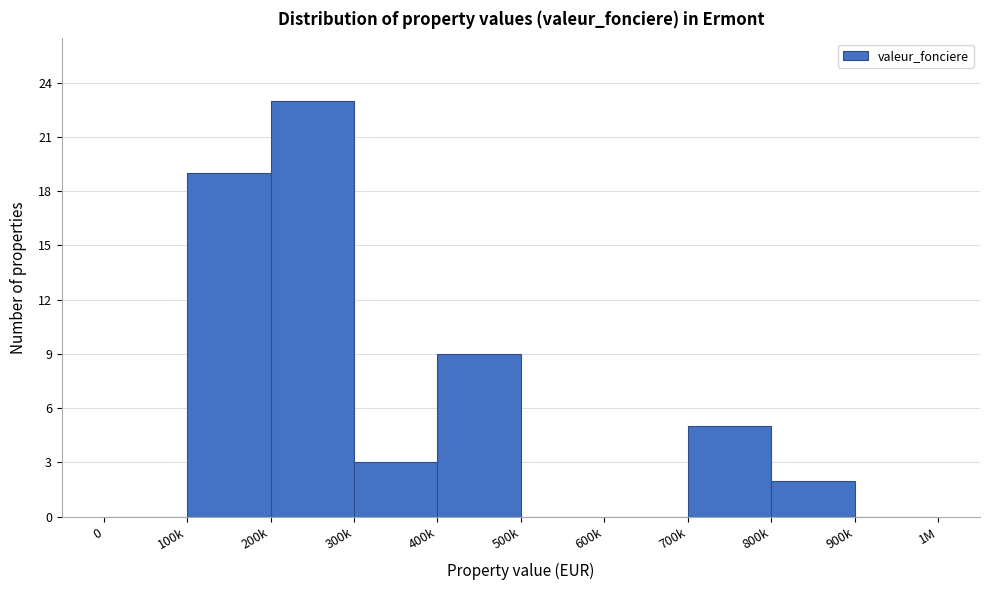

Reading left to right, list all the values displayed in this chart.

0=0	100k=19	200k=23	300k=3	400k=9	500k=0	600k=0	700k=5	800k=2	900k=0